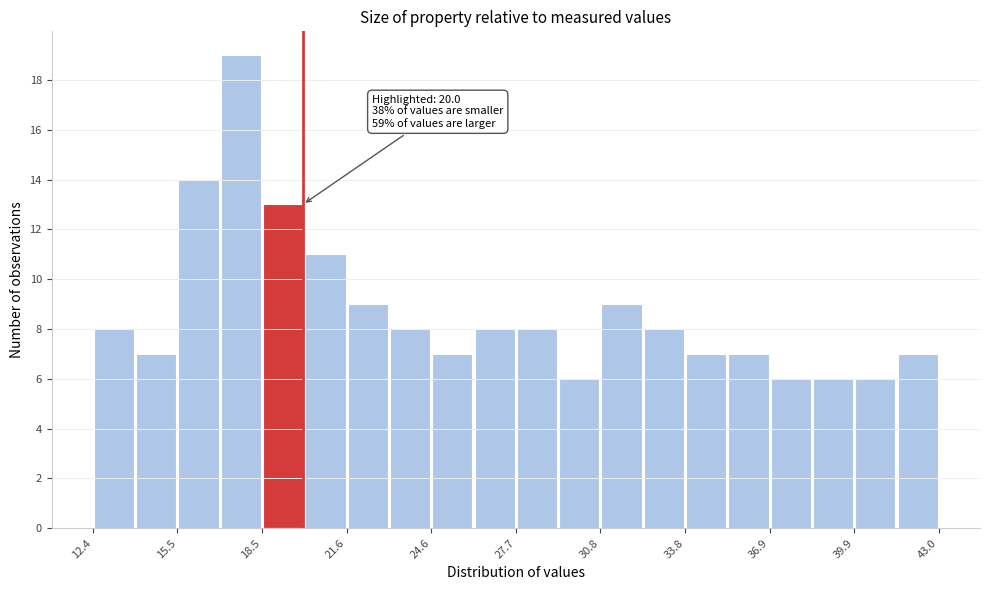

Read against the x-axis, roughly where is the centre of the tallest bar?

18.0